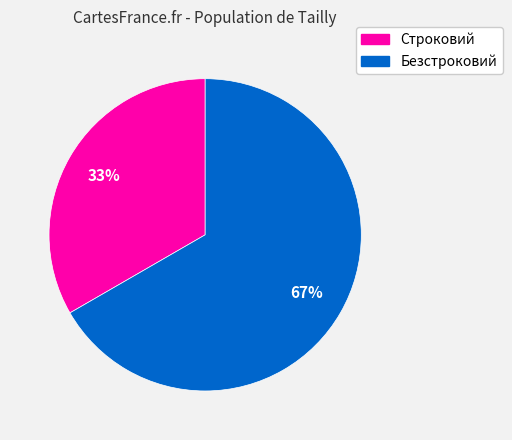

Does Строковий account for over 50% of the chart?

No